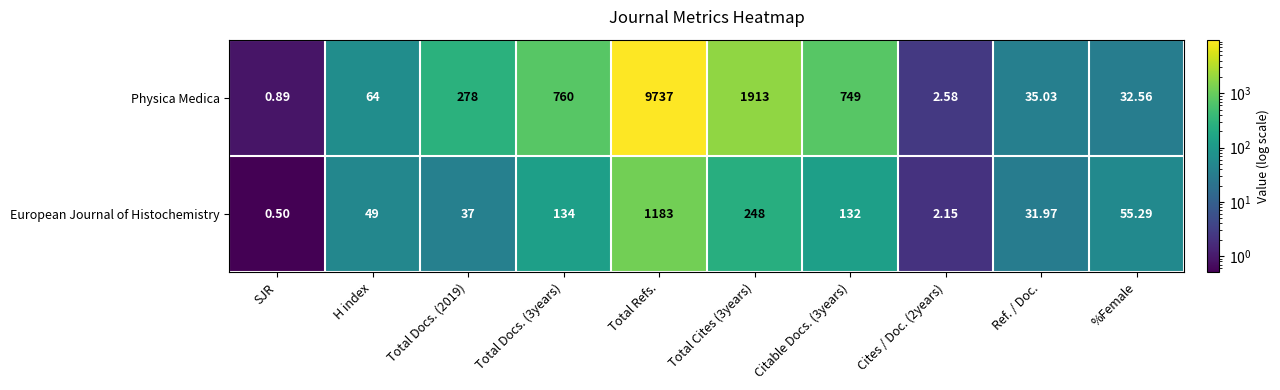

Rank the series by their average value, from highest to lowest.

Physica Medica, European Journal of Histochemistry